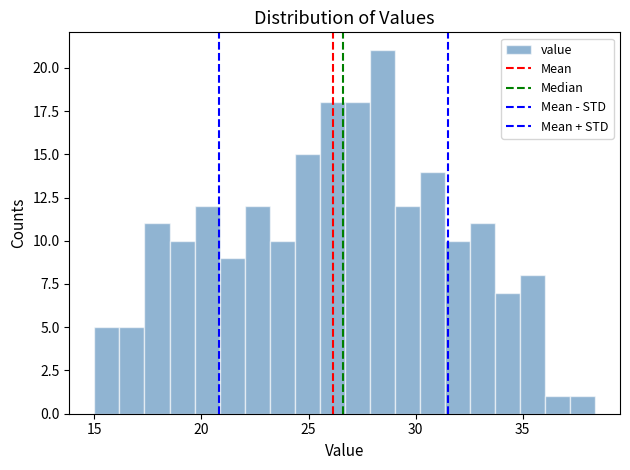

Around what value on the x-axis is the tallest bar? Give the approximate position of its centre, as read against the axis.

28.5